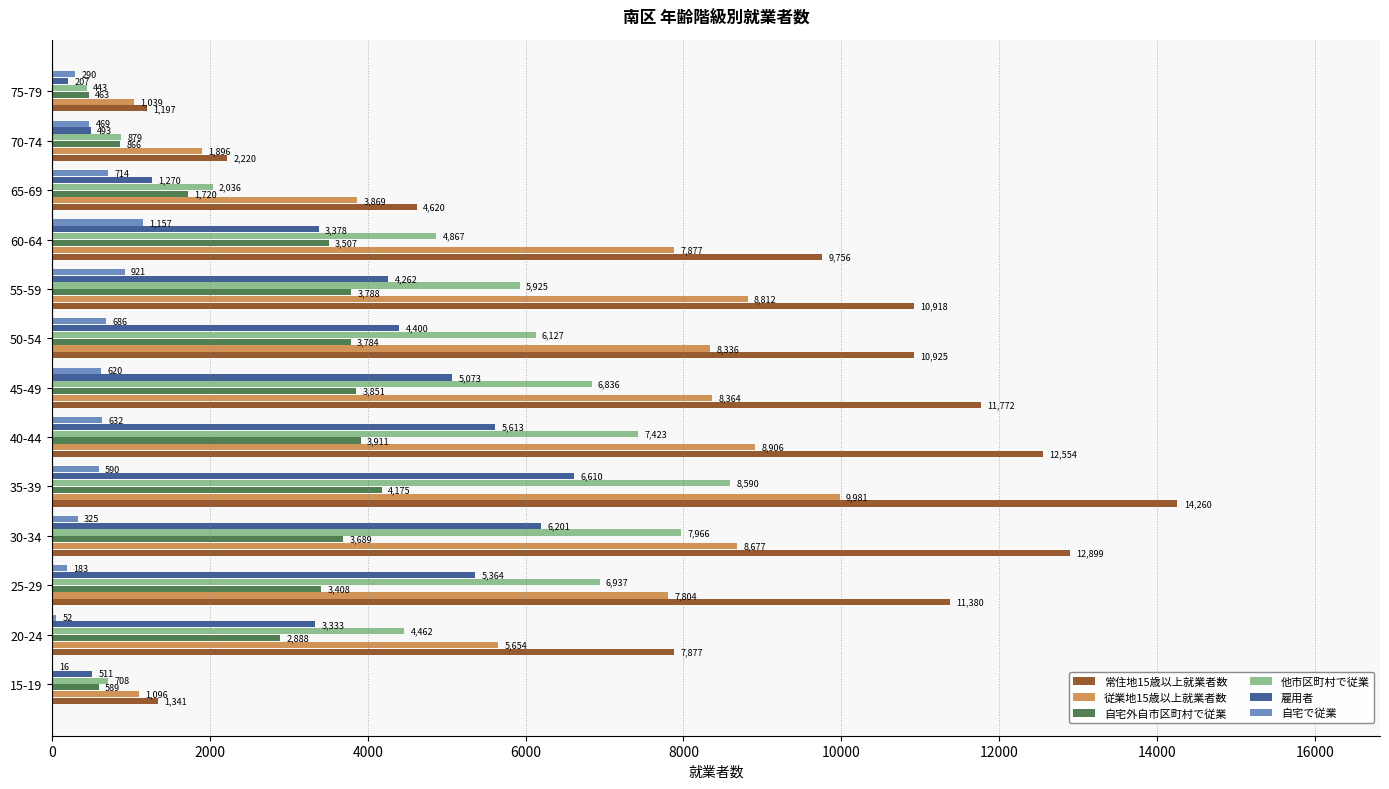

What is the sum of the 他市区町村で従業 values at 35-39 and 55-59?

14515